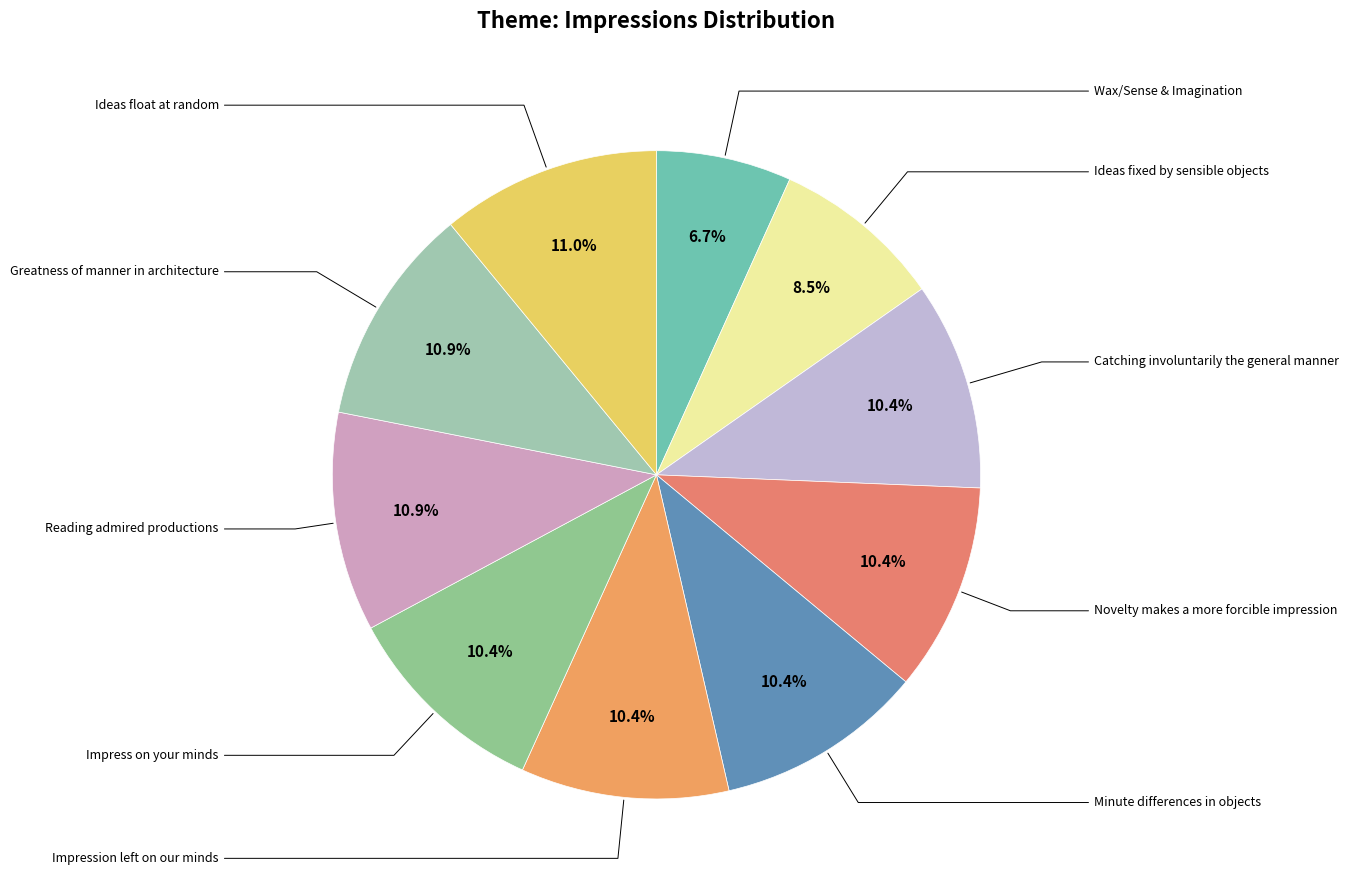

How many segments does this pie chart have?

10